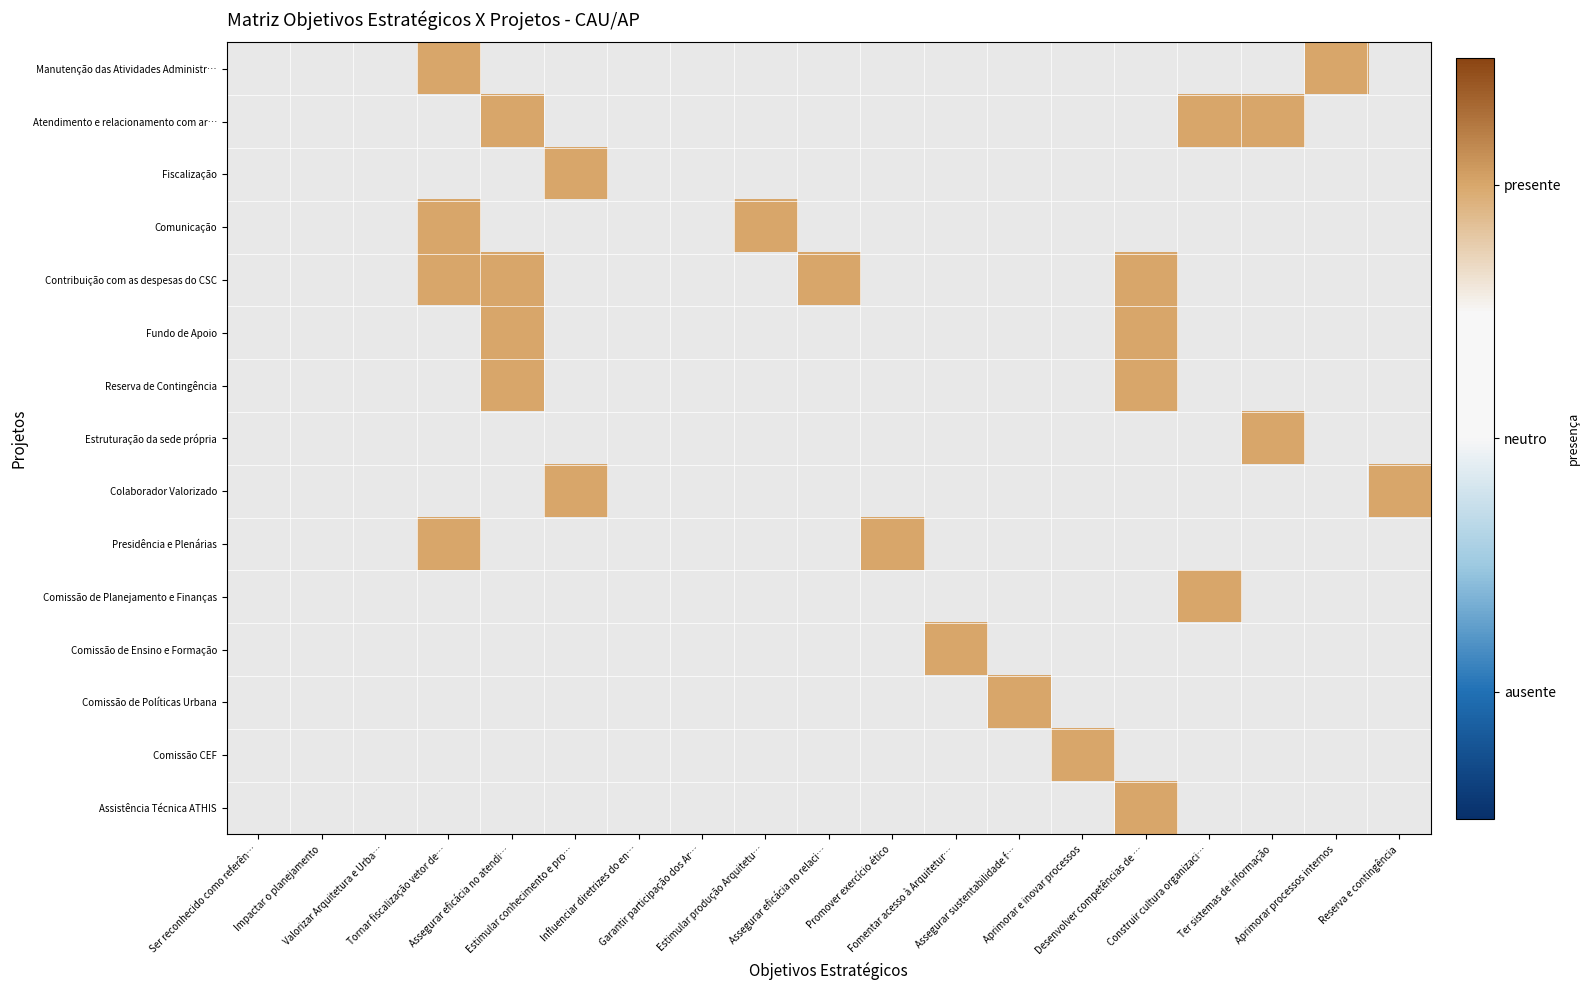

Which category has the lowest value in the Estruturação da sede própria series?

Ser reconhecido como referên…